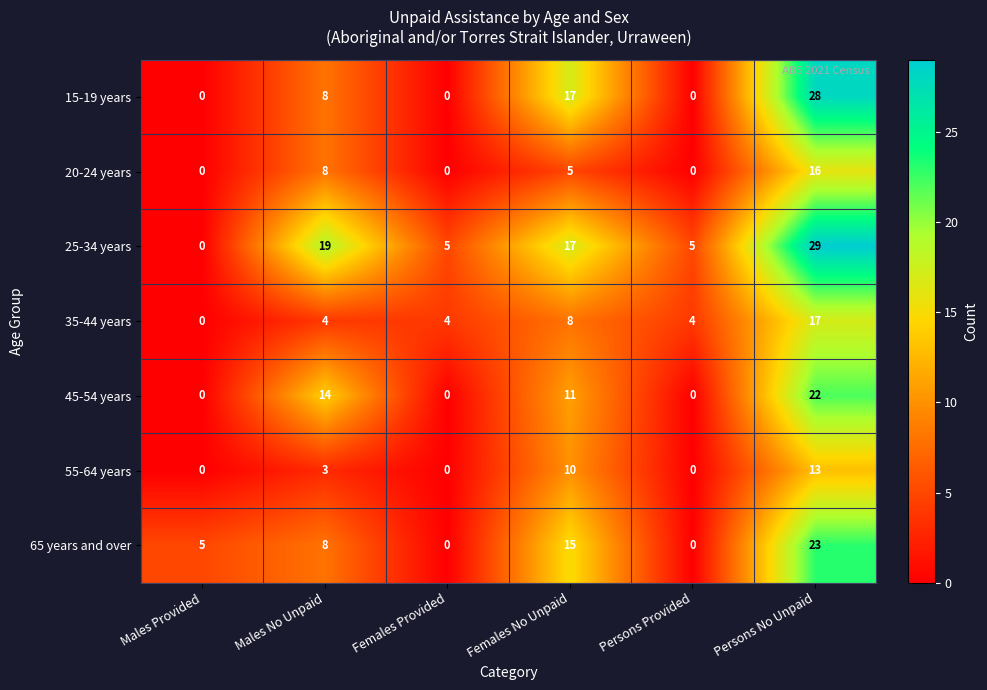

Count the number of data series in this chart.

7